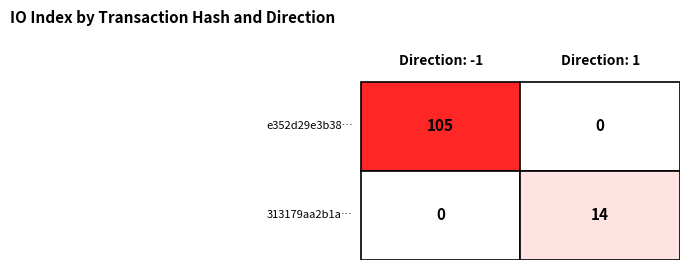

Reading left to right, transcribe all the data shown in this chart.

e352d29e3b38dfa077f5f8a981c90066e28079a: -1	105
313179aa2b1ae6d42b0a2a6c8a3324e9643a45e: 1	14